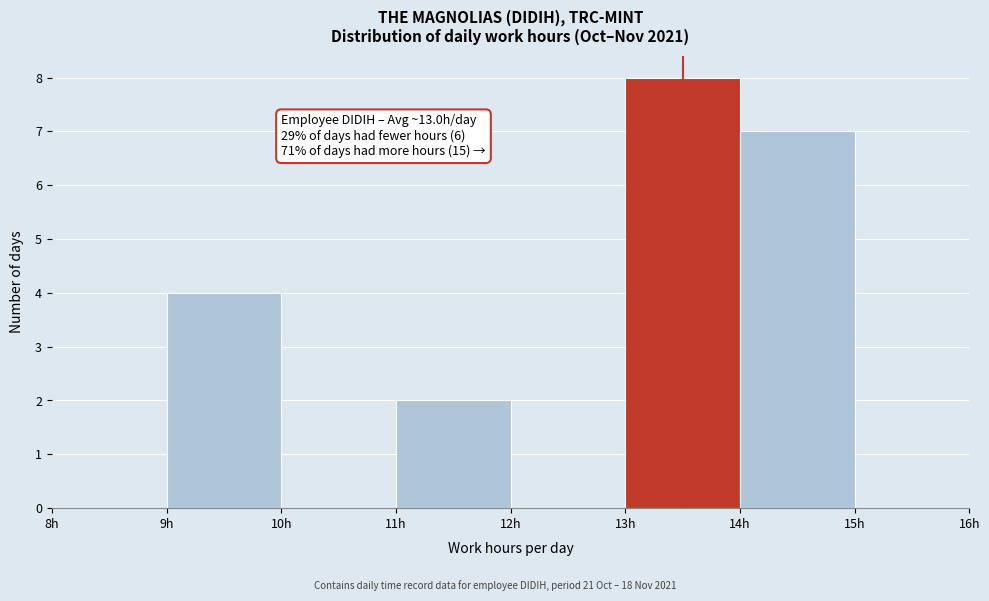

Which range on the x-axis has the tallest bar?

13 to 14